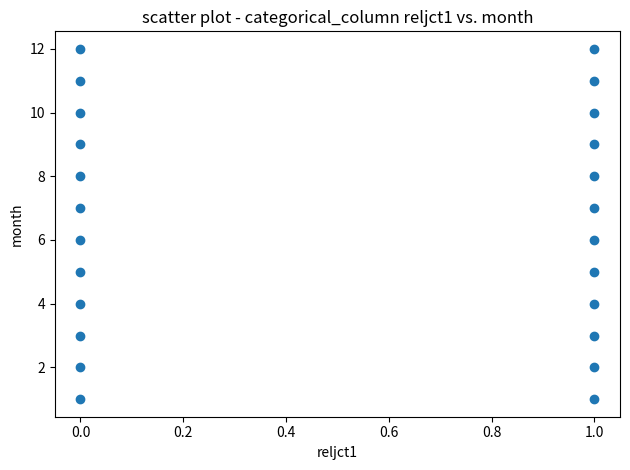

What is the range of Y values (max minus min)?

11